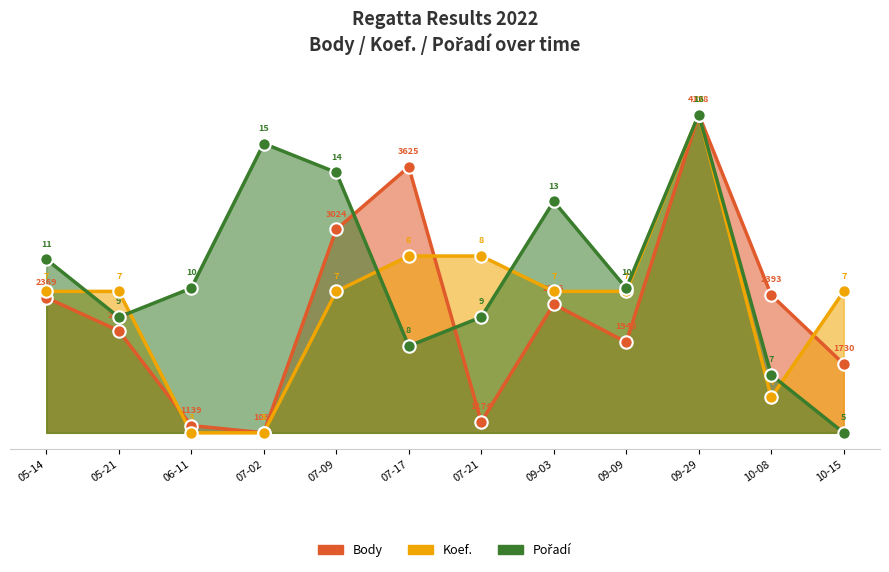

Is the value of Body at 07-17 greater than the value of Koef. at 07-09?

Yes